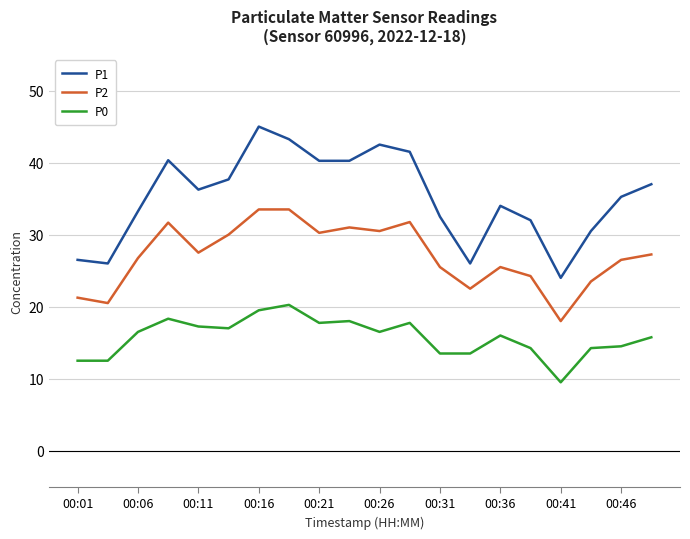

List the series in order of their overall mean, lowest first.

P0, P2, P1